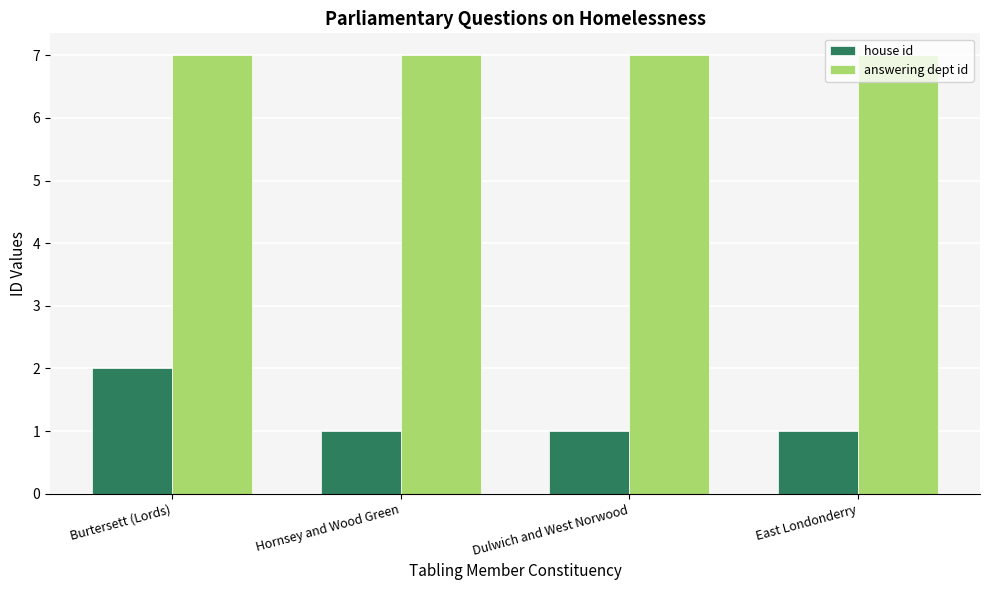

What is the spread (max minus min) of values at Burtersett (Lords)?

5